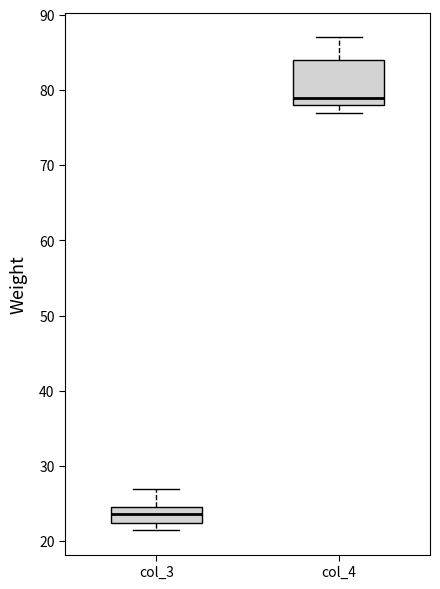

Reading left to right, read every box against the y-axis: the position of its median line, the range the box covers, and the ends of its whiskers. The values are not printed on the chart, so give them approximately, as read against the axis.

col_3: median 24, box 22 to 25, whiskers 22 (just below the box's lower edge) to 27
col_4: median 79, box 78 to 84, whiskers 77 to 87